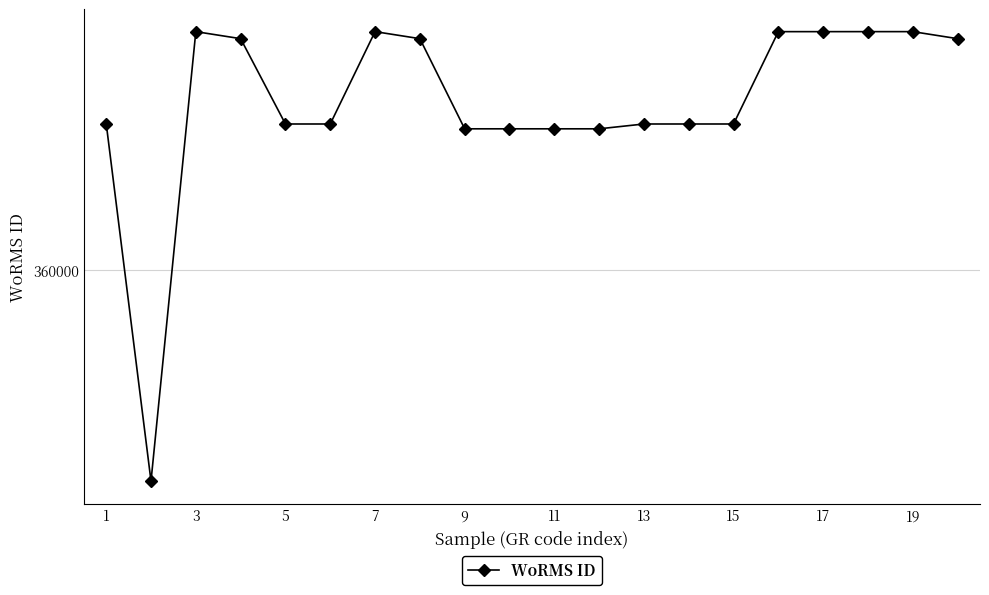

What is the difference between the maximum and minimum values?

30847